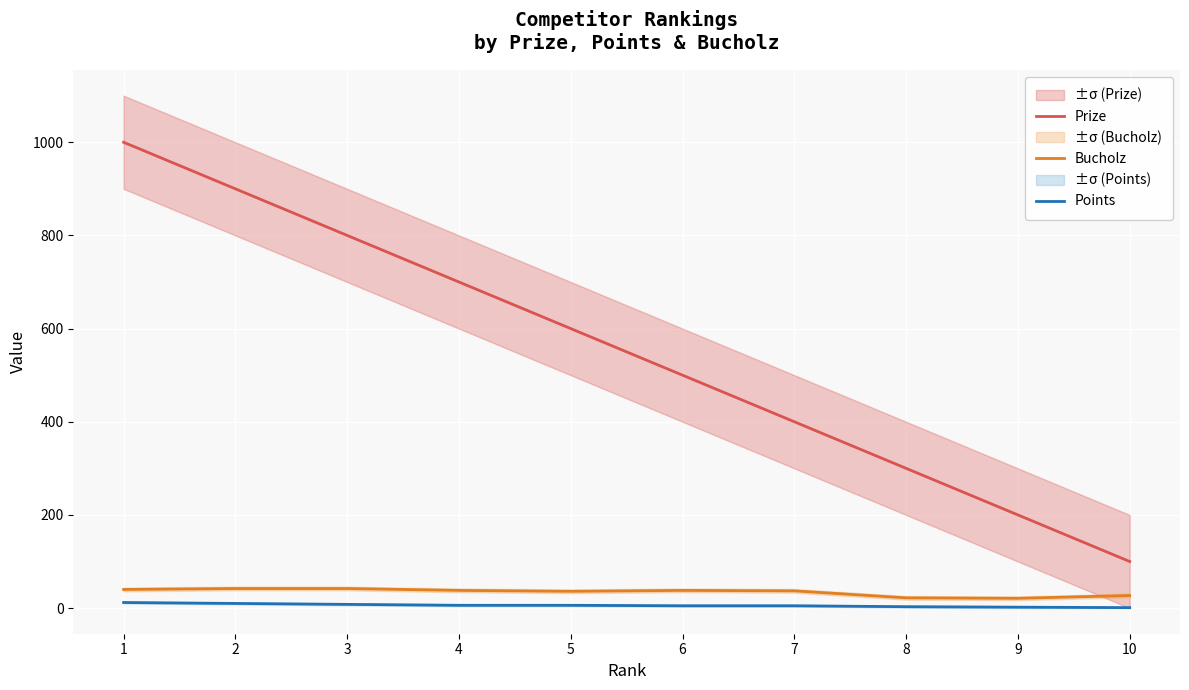

Rank the series by their maximum value, from highest to lowest.

Prize, Bucholz, Points